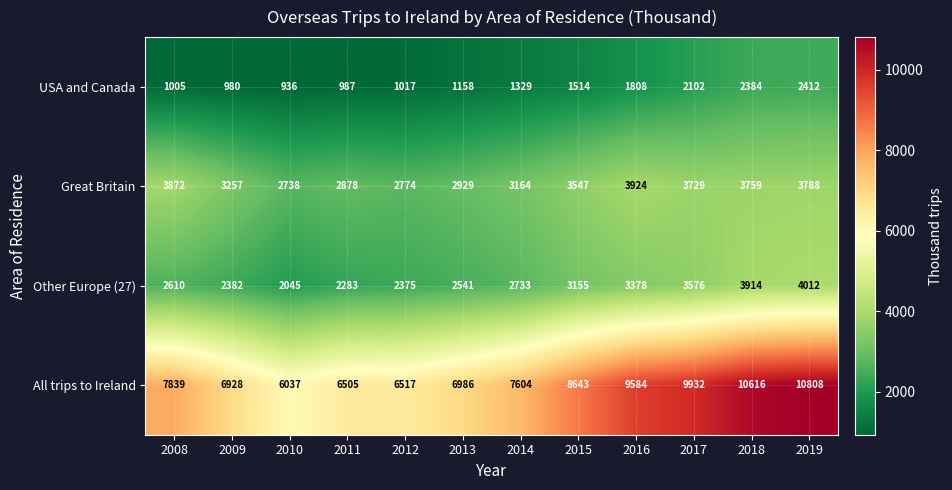

Between 2013 and 2014, which series saw the biggest shift?

All trips to Ireland